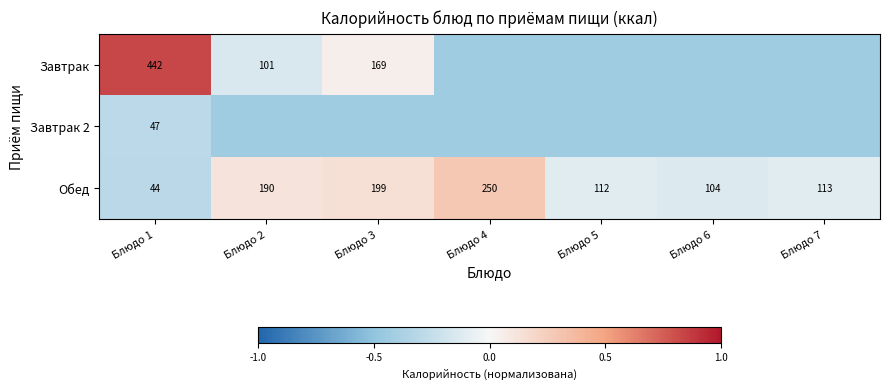

List the series in order of their peak value, lowest first.

Завтрак 2, Обед, Завтрак